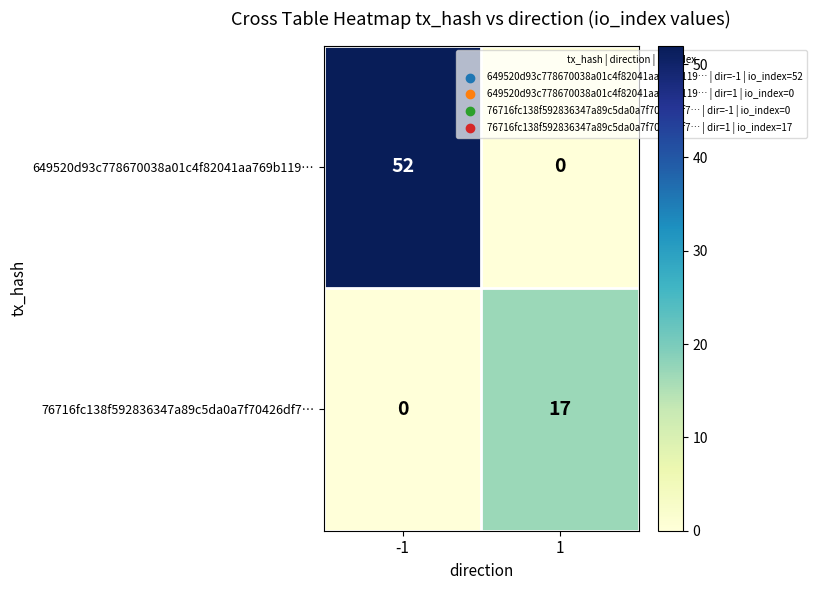

Which series has the largest total across all categories?

649520d93c778670038a01c4f82041aa769b119…